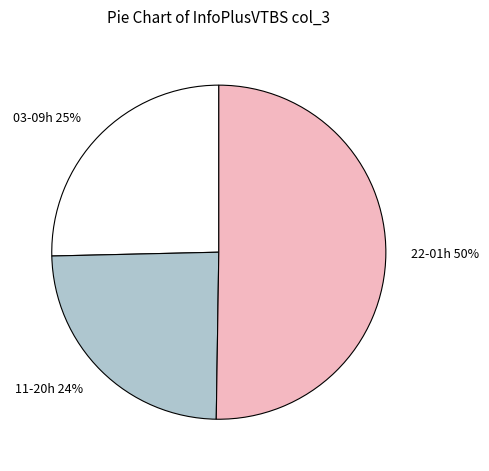

What is the largest slice in the pie chart?

22-01h